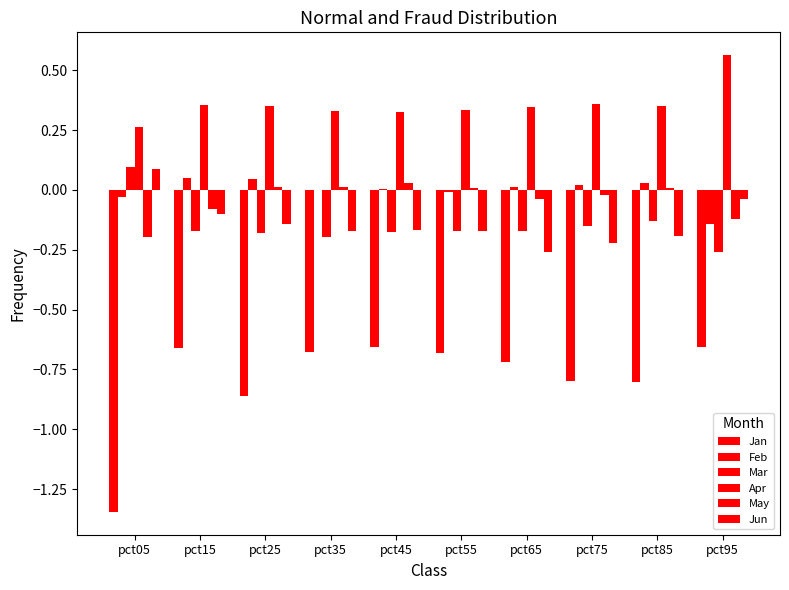

The value of Jun at pct55 is -0.3. True or false?

False